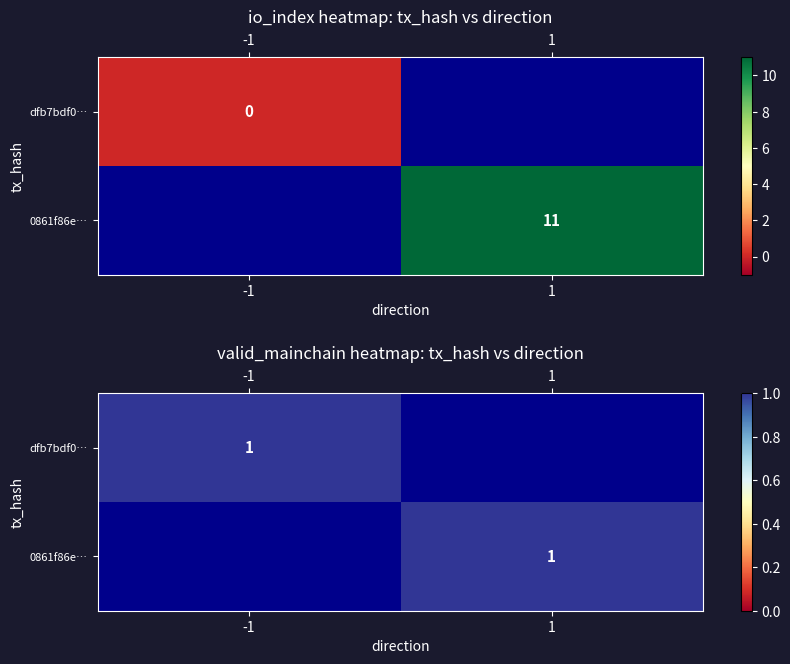

Between 0 and 1, which is larger?

1